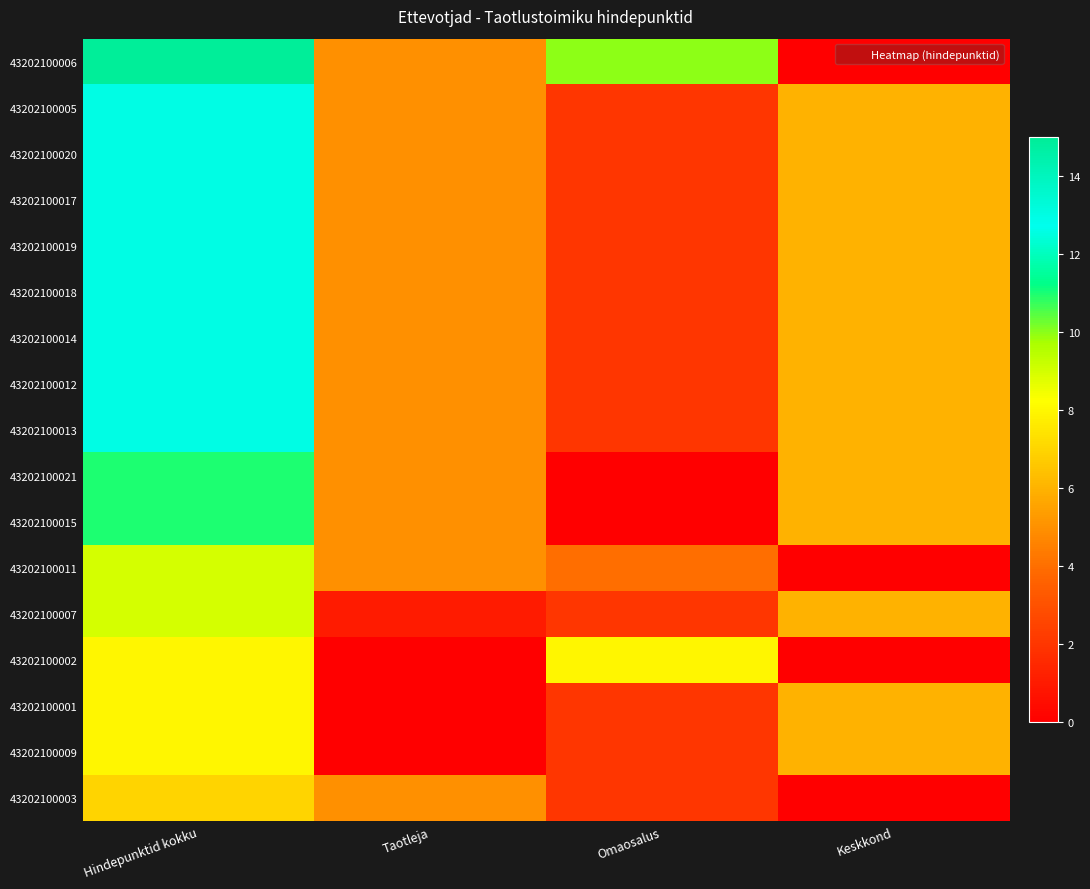

Count the number of categories in the chart.

4